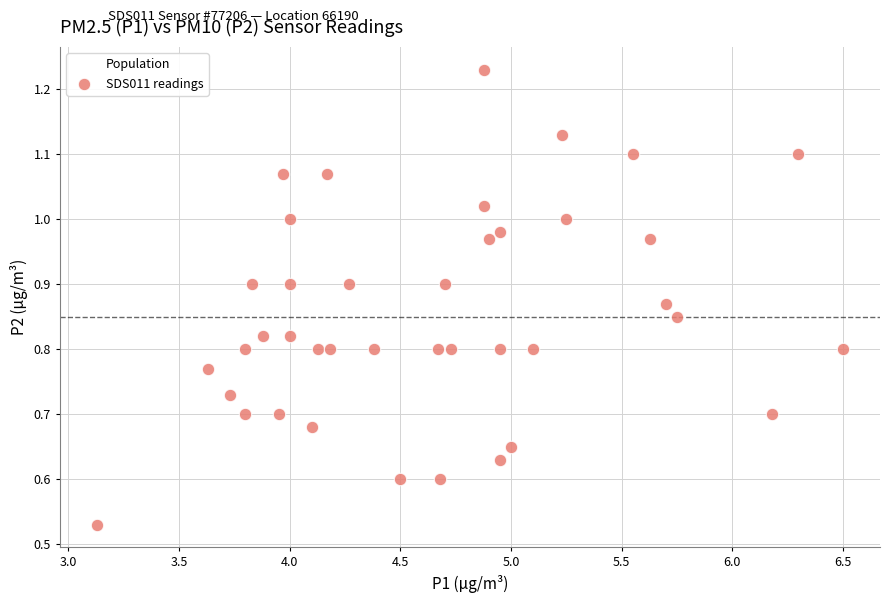

What is the range of X values (max minus min)?

3.4